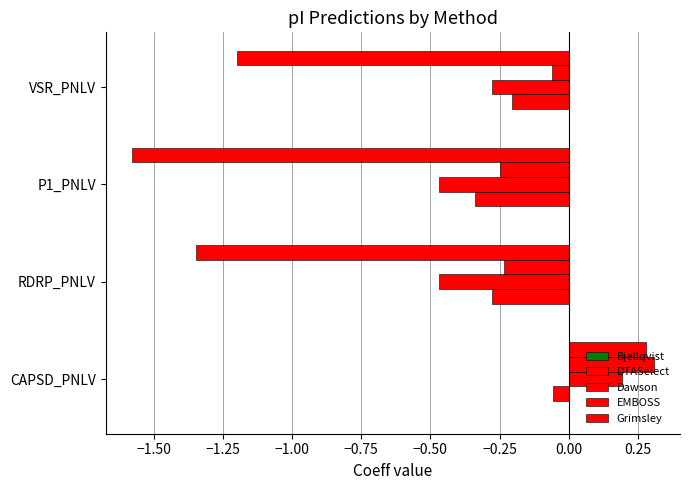

Count the number of categories in the chart.

4